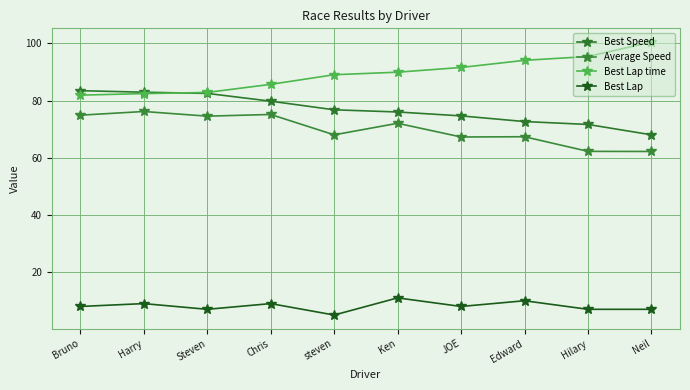

What is the difference between the Best Lap time values at Steven and Edward?

11.2